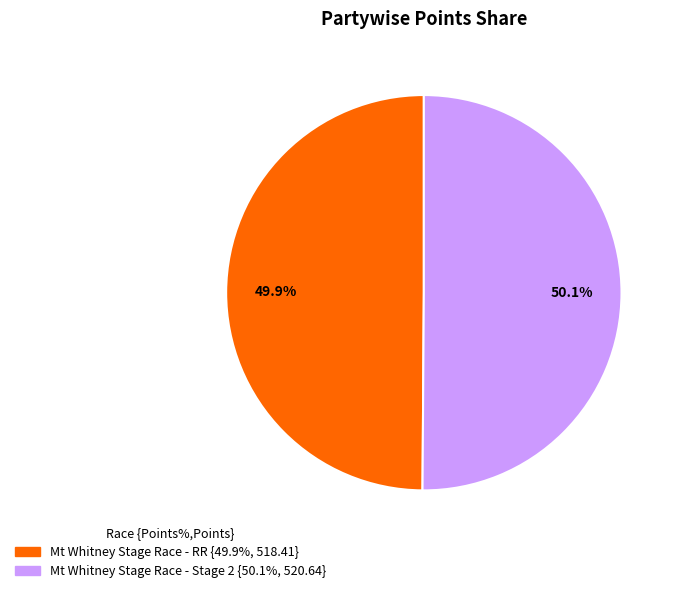

Does any single category account for the majority?

Yes